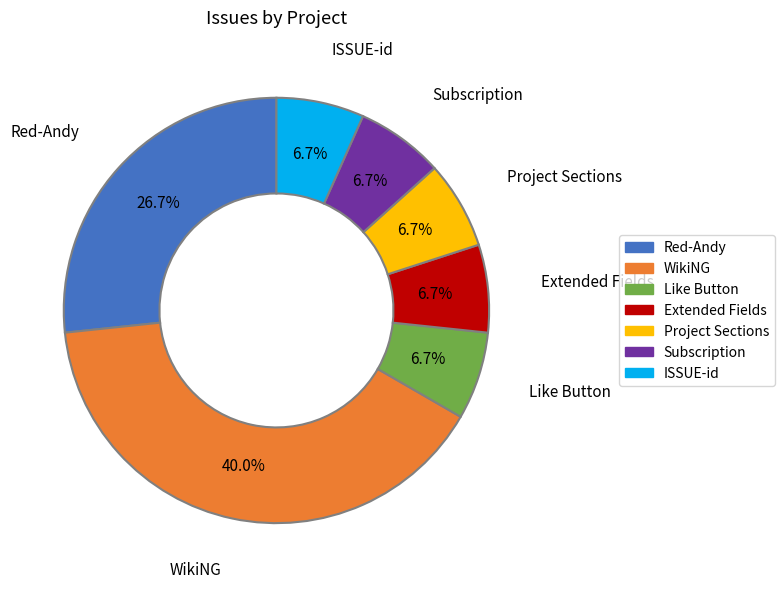

How many slices are in this pie chart?

7